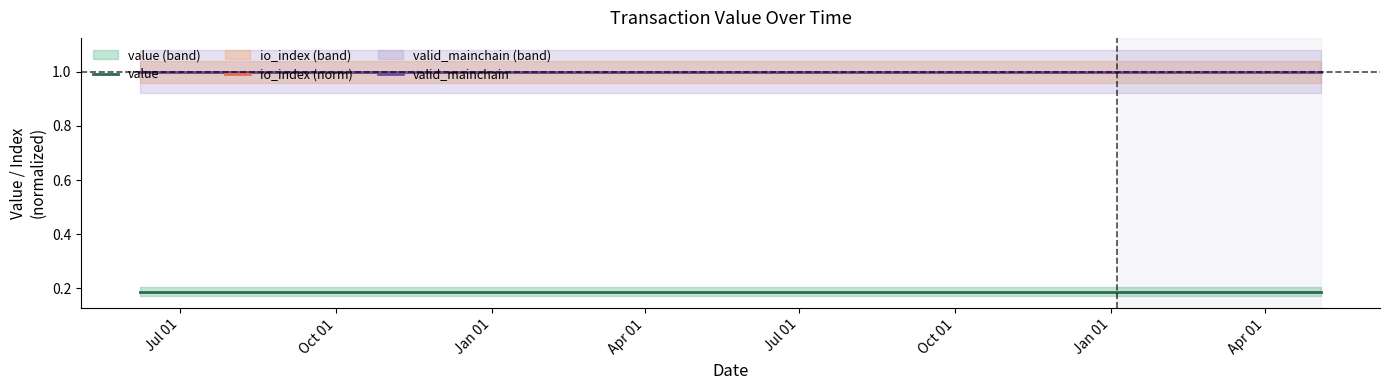

What are all the series names shown in the legend?

value, io_index (norm), valid_mainchain